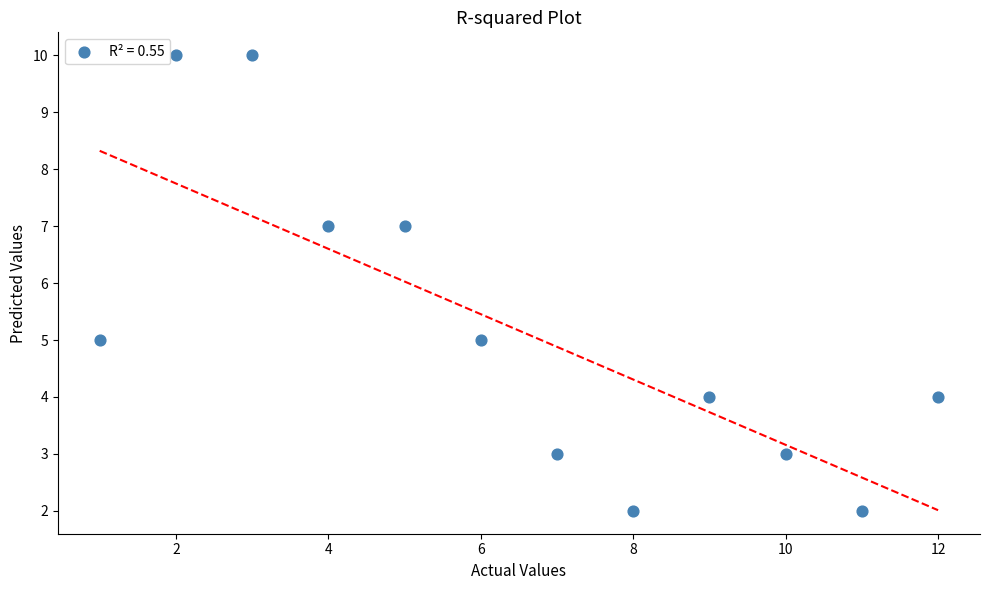

What is the average Y value?

5